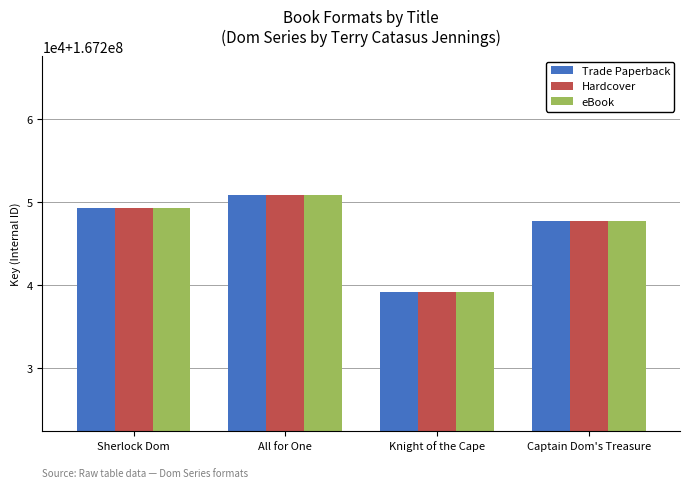

Which series changed the most between Sherlock Dom and All for One?

Trade Paperback